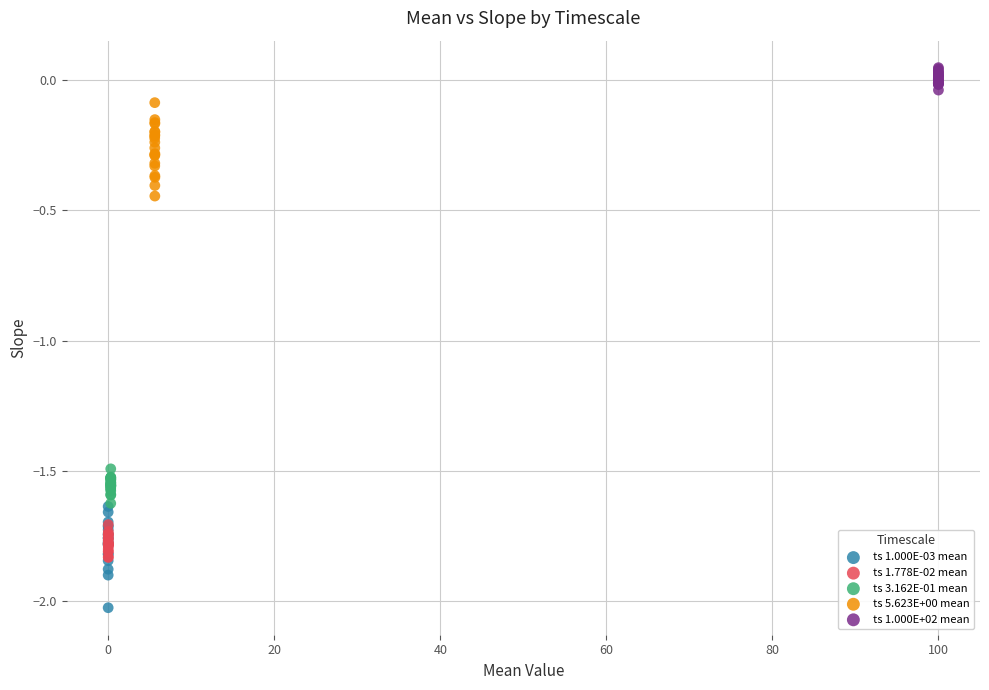

Which series reaches the minimum Y coordinate?

ts 1.000E-03 mean